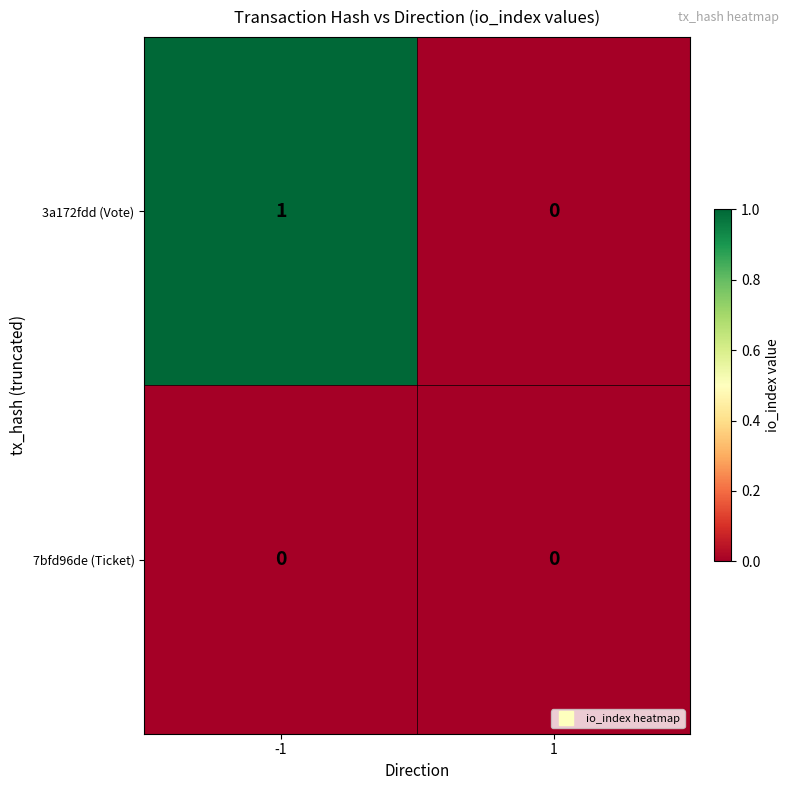

List the series in order of their peak value, highest first.

3a172fdd (Vote), 7bfd96de (Ticket)